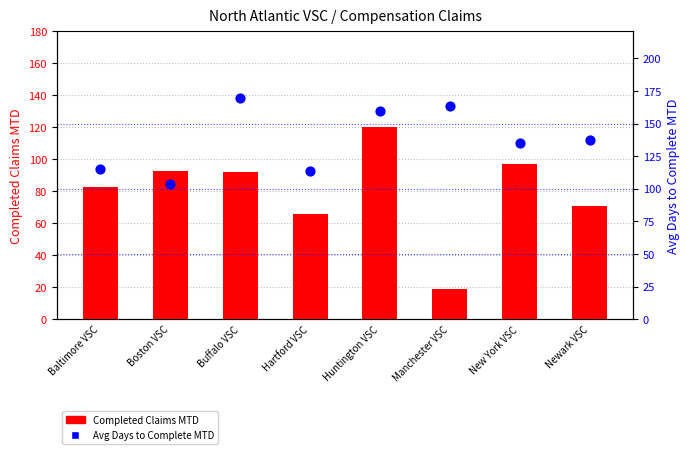

Which series contains the highest Y value?

Avg Days to Complete MTD